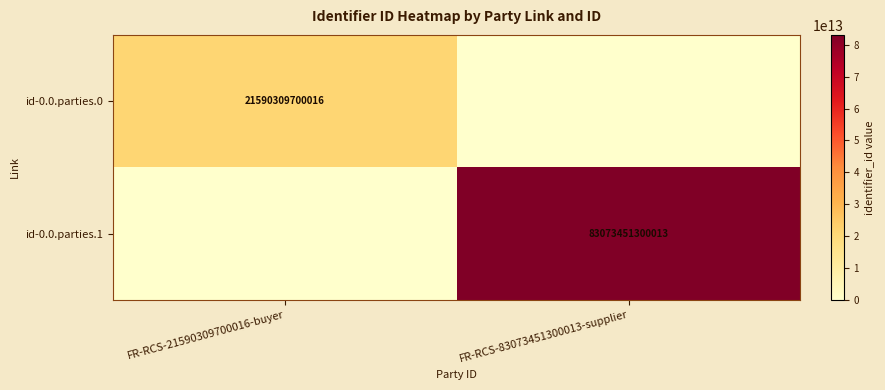

True or false: id-0.0.parties.1 has a value of 133520113731105 at FR-RCS-83073451300013-supplier.

False